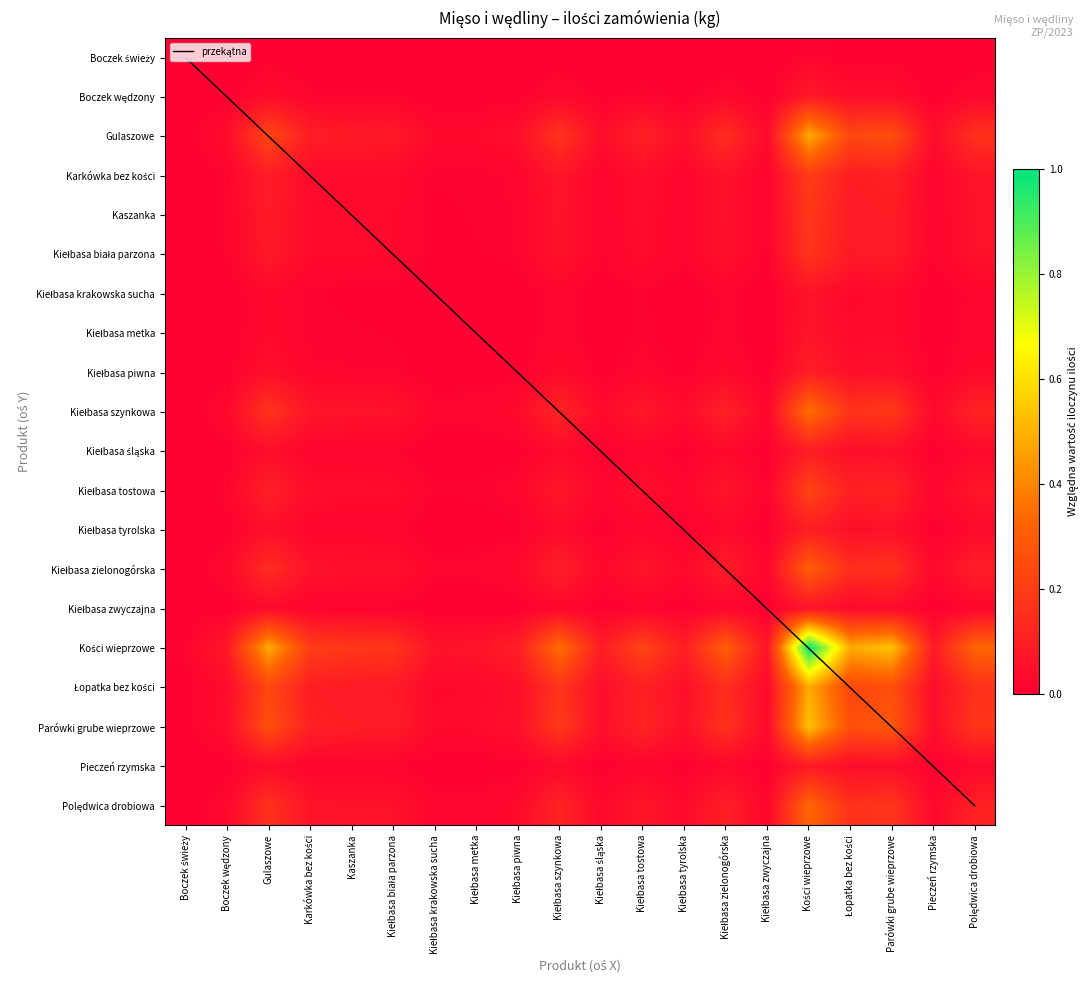

Rank the series by their maximum value, from highest to lowest.

przekątna, Kości wieprzowe, Parówki grube wieprzowe, Łopatka bez kości, Gulaszowe, Kiełbasa szynkowa, Polędwica drobiowa, Kiełbasa zielonogórska, Kiełbasa tostowa, Karkówka bez kości, Kaszanka, Kiełbasa biała parzona, Kiełbasa tyrolska, Kiełbasa piwna, Kiełbasa śląska, Pieczeń rzymska, Boczek wędzony, Kiełbasa metka, Kiełbasa zwyczajna, Kiełbasa krakowska sucha, Boczek świeży